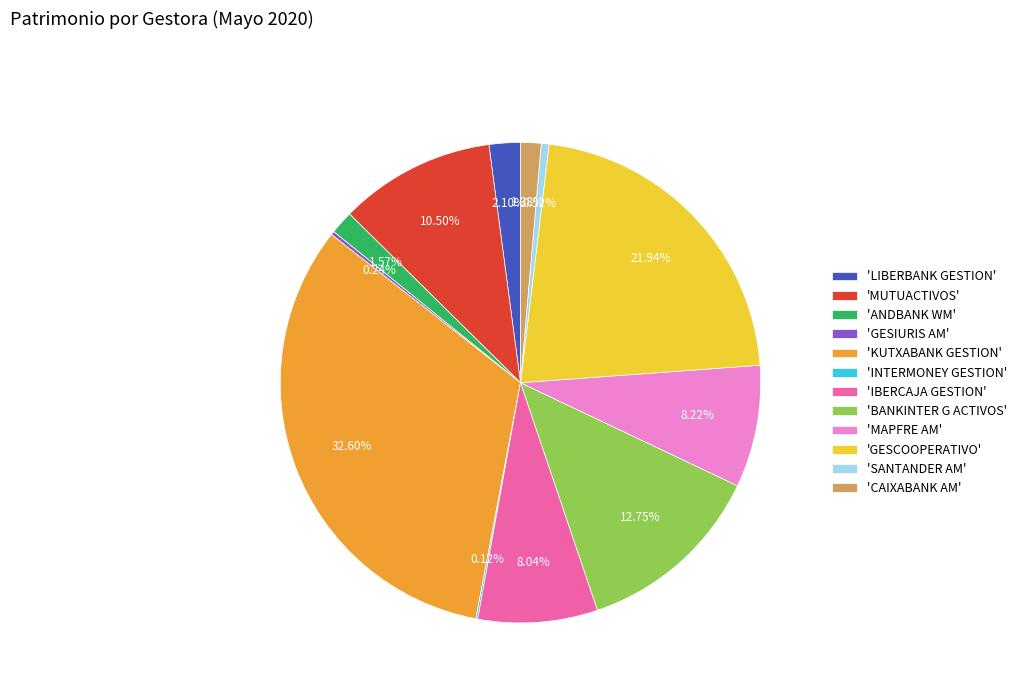

Does any single category account for the majority?

No